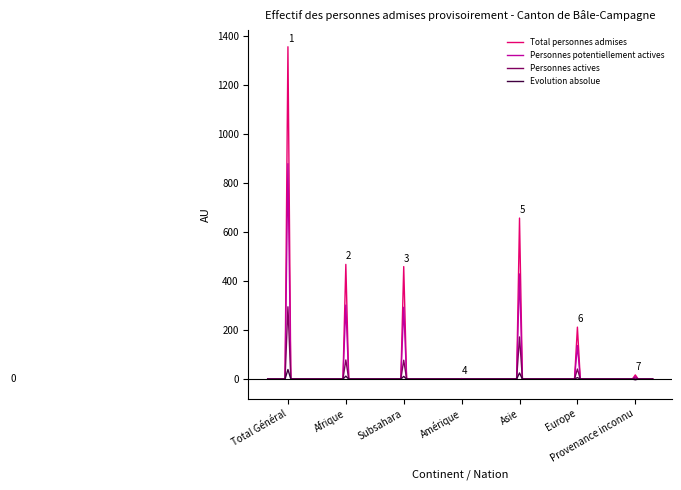

Which series has the largest range (max minus min)?

Total personnes admises